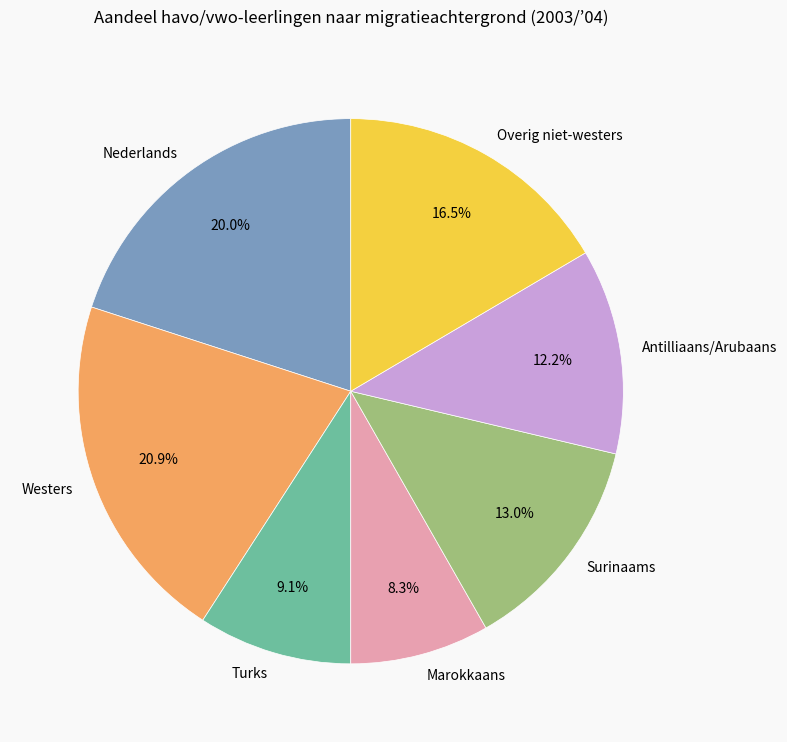

The Antilliaans/Arubaans slice represents 12% of the pie. True or false?

True